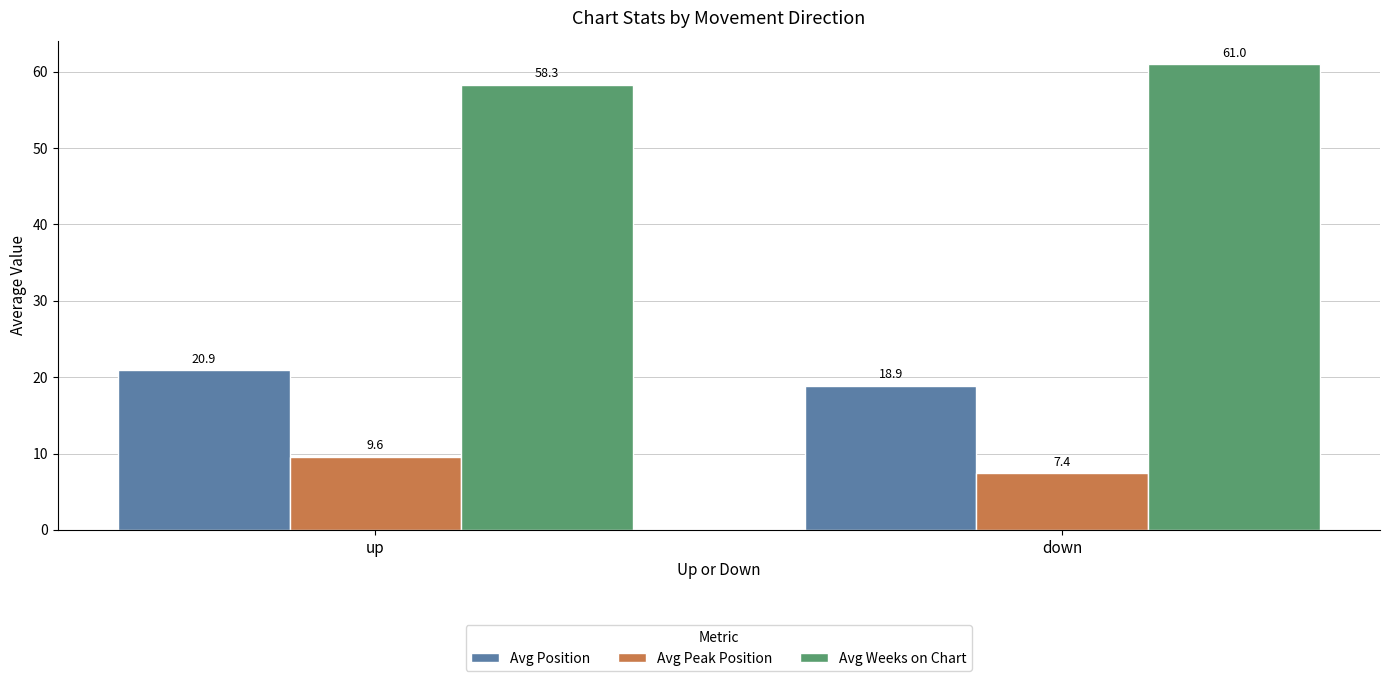

Reading left to right, extract all data points from this chart.

Avg Position: 20.9	18.9
Avg Peak Position: 9.6	7.4
Avg Weeks on Chart: 58.3	61.0